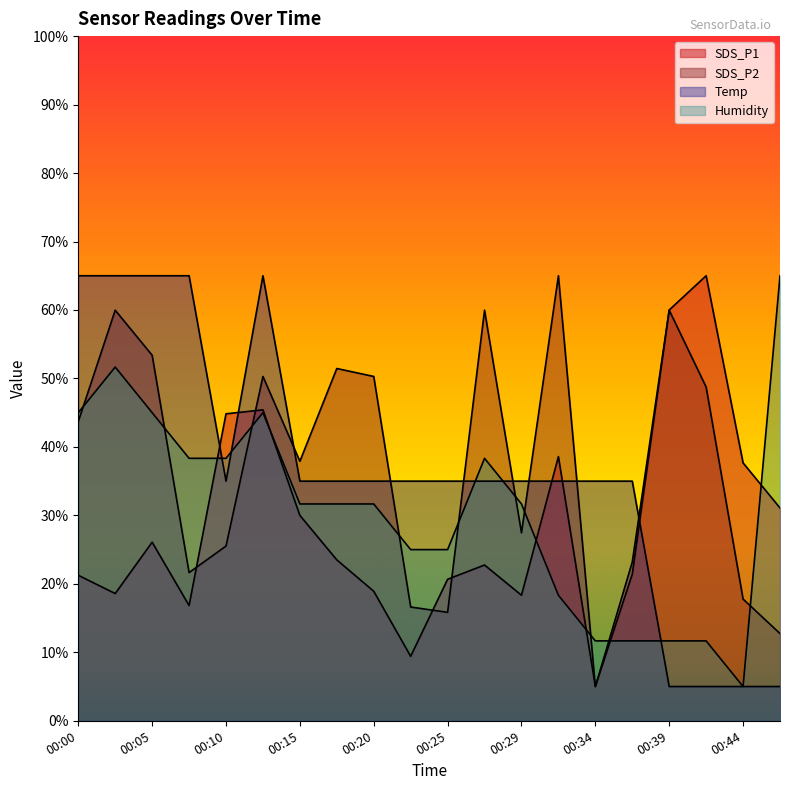

What is the approximate value of SDS_P1 at 00:10?

44.8